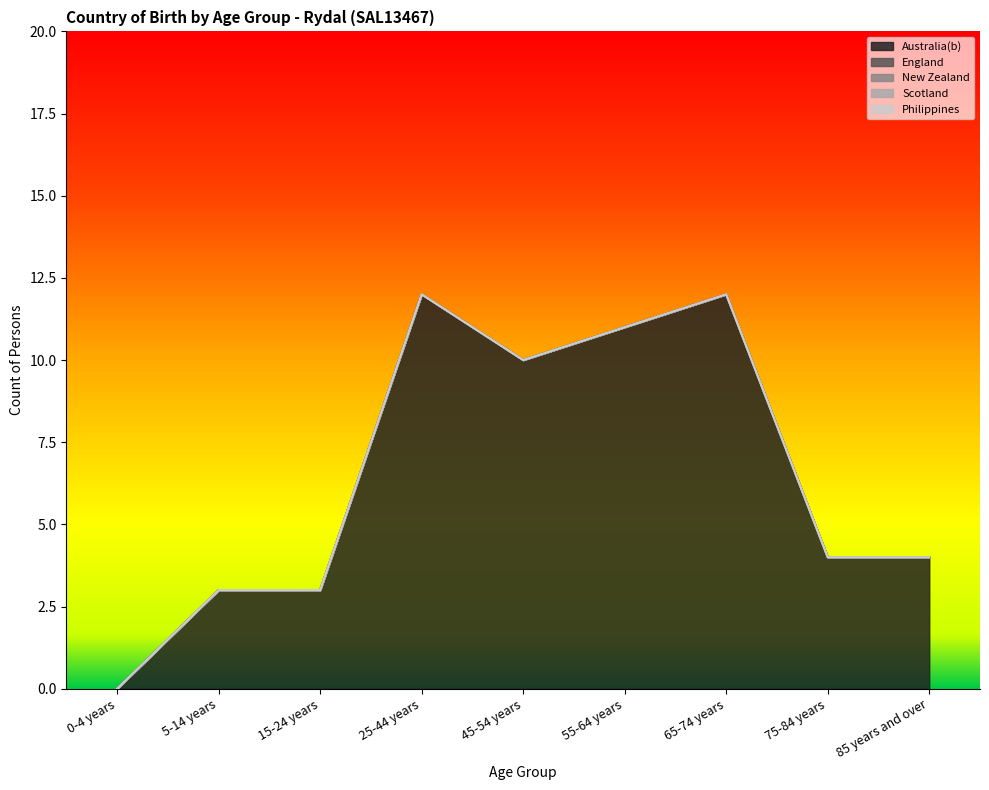

Is the value of New Zealand at 45-54 years greater than the value of Philippines at 45-54 years?

No